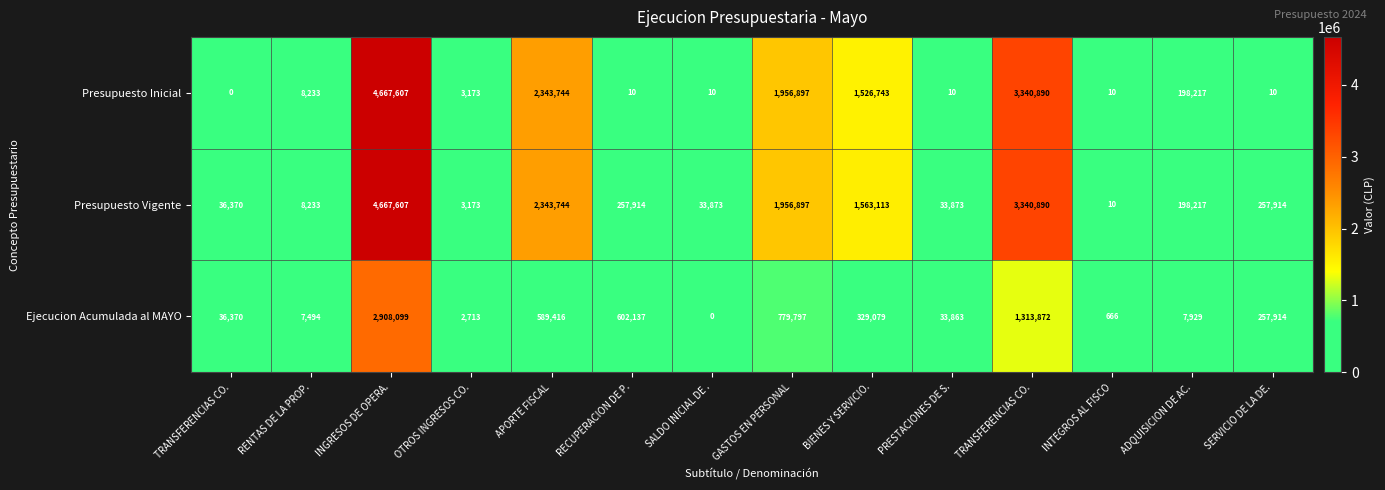

How many values in the Presupuesto Vigente series are below 257914?

7